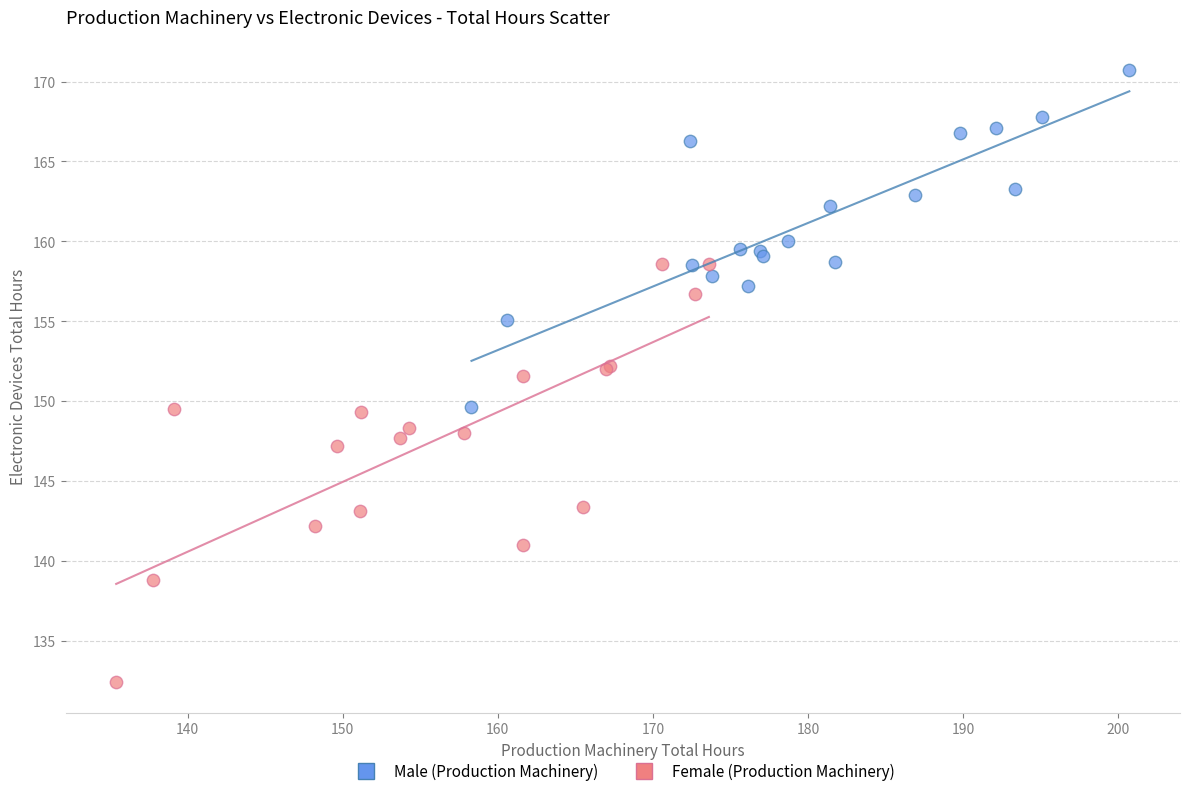

Which series contains the lowest Y value?

Female (Production Machinery)